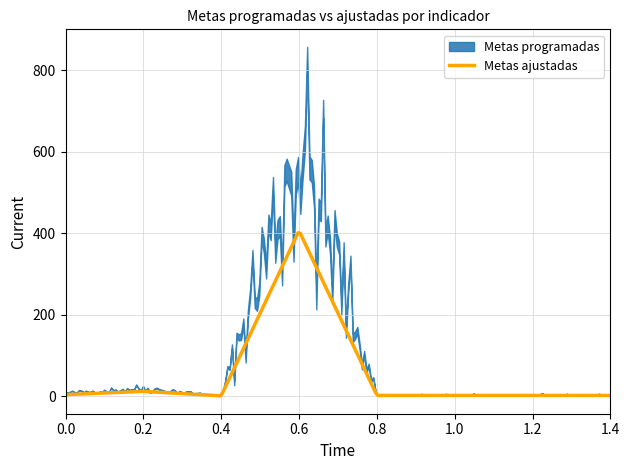

What is the highest value of the Metas ajustadas series?

400.9